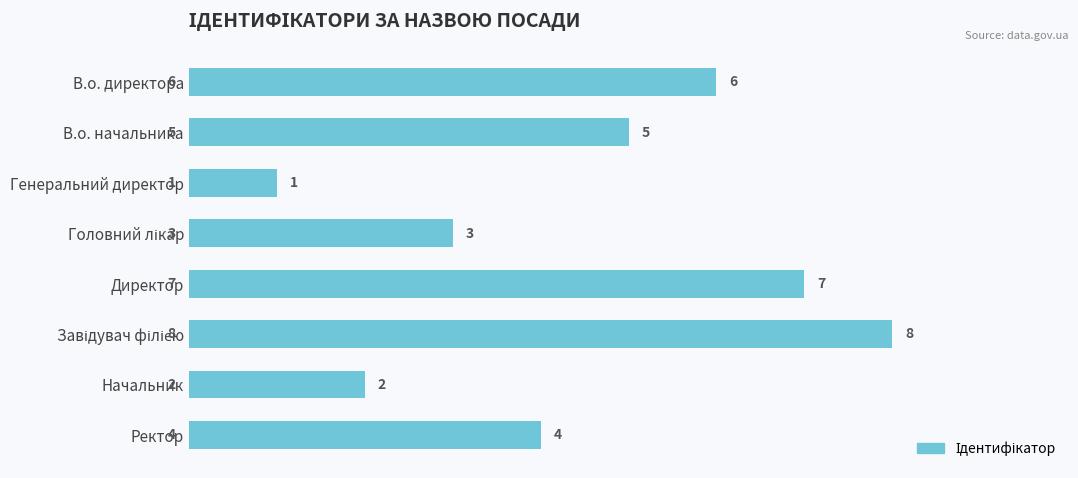

What is the label of the 1st bar from the bottom?

Ректор